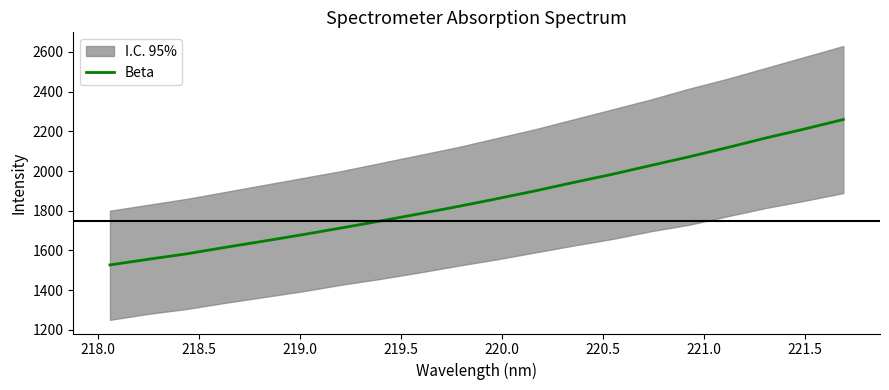

What is the maximum value for Beta?

2259.6